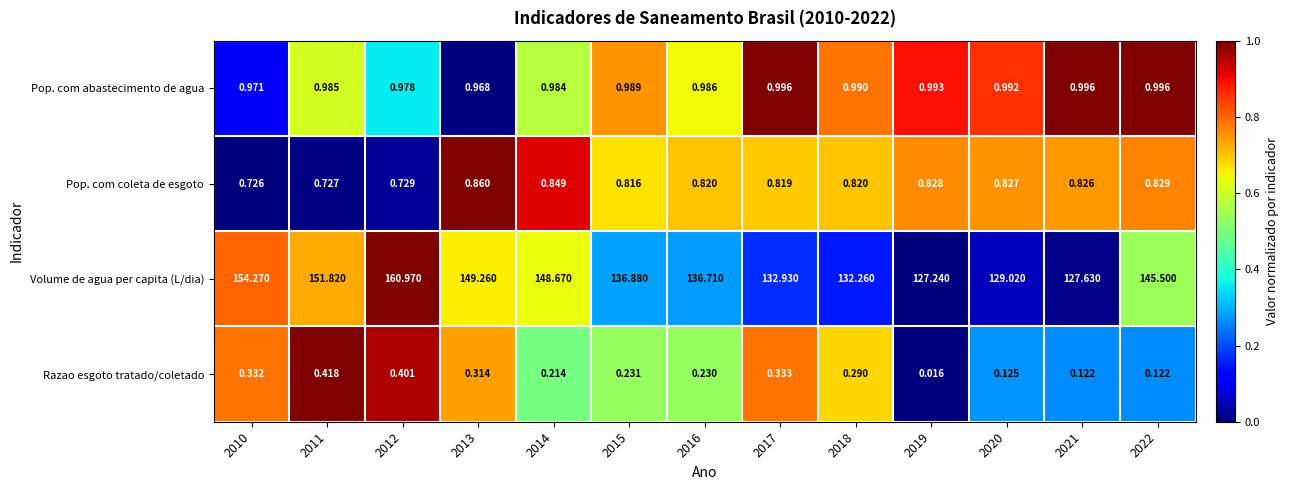

Which series has the largest range (max minus min)?

Volume de agua per capita (L/dia)